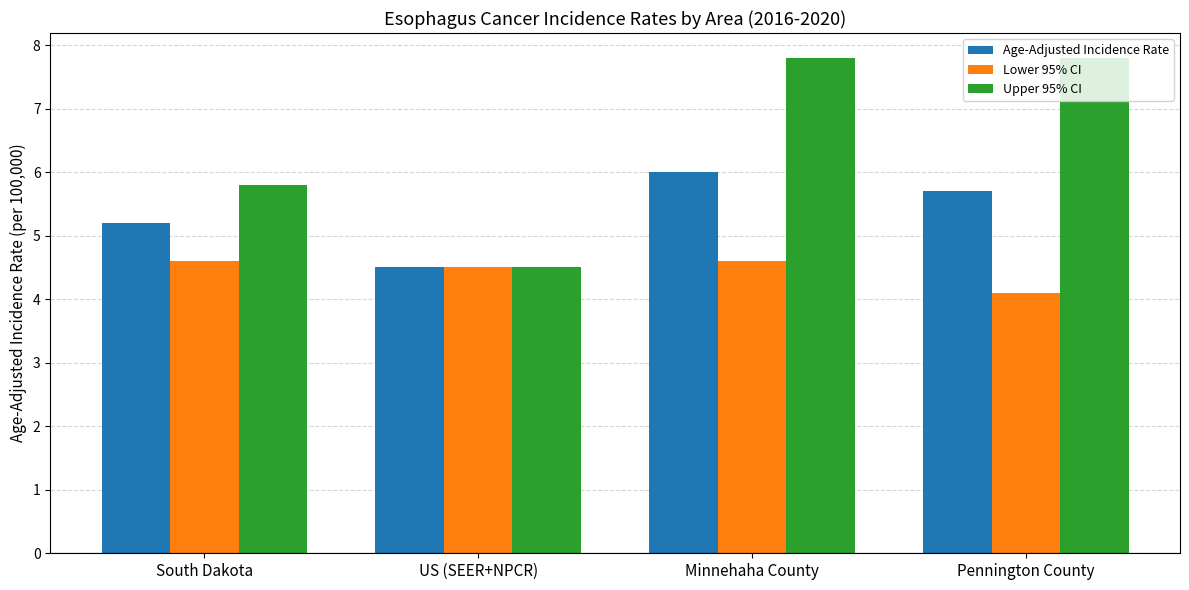

How many data points in Upper 95% CI are less than 7?

2